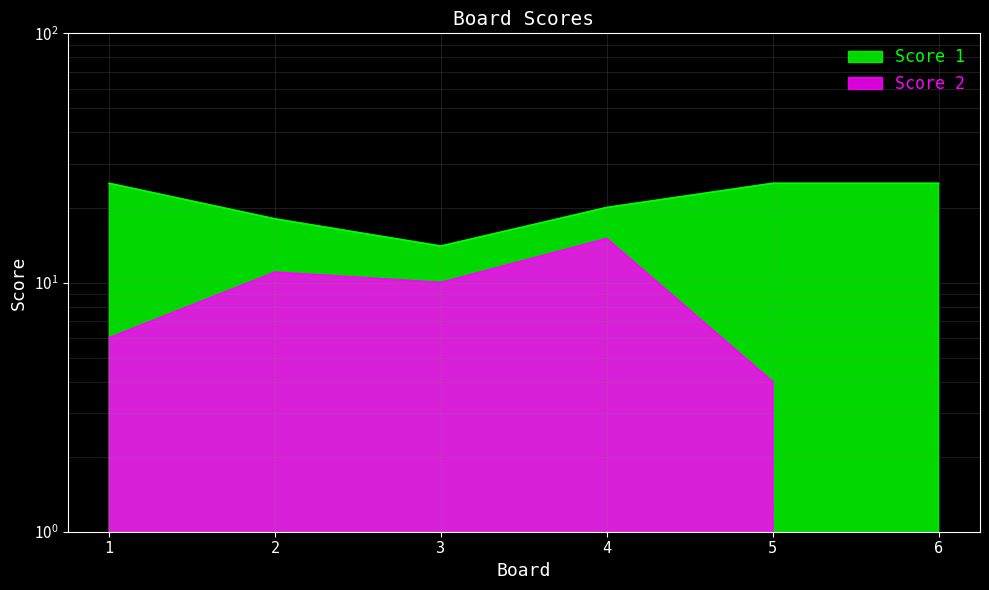

True or false: Score 1 and Score 2 intersect in this chart.

False